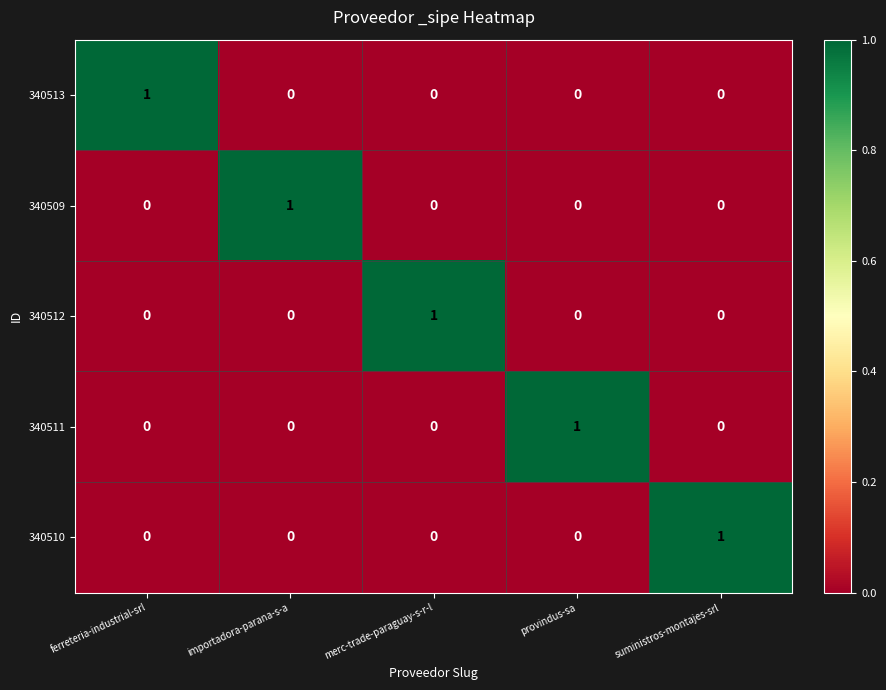

Count the number of categories in the chart.

5